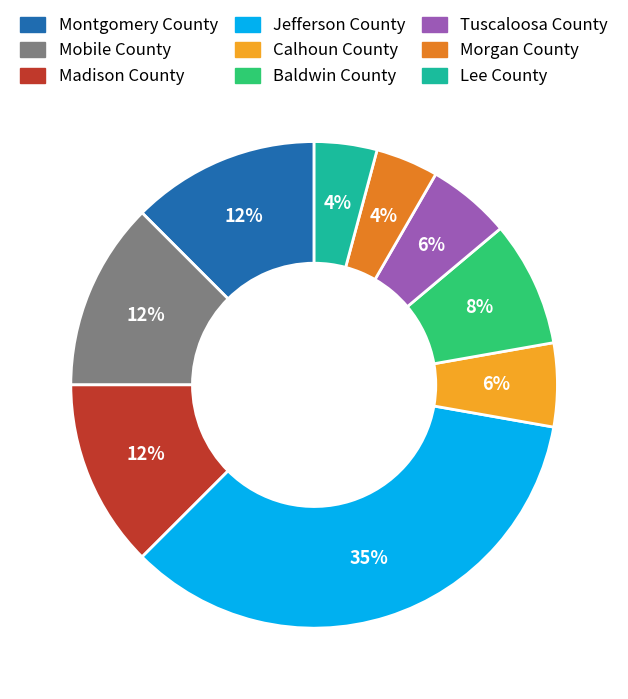

Does any single category account for the majority?

No